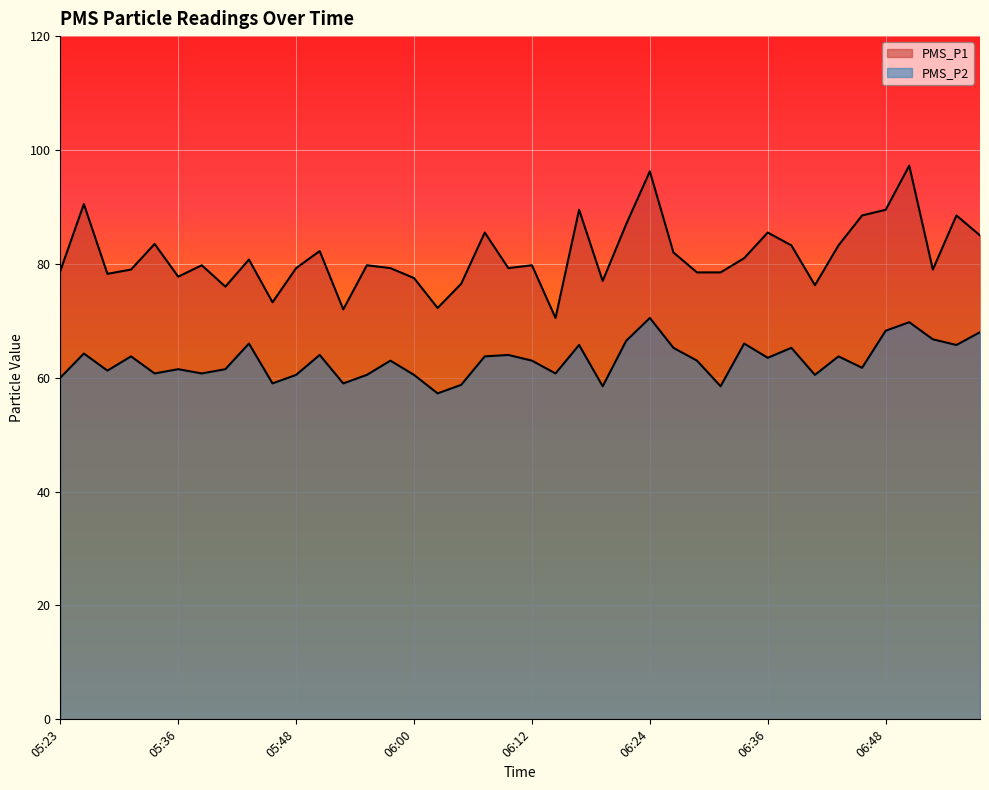

Rank the series at 06:56 from highest to lowest value.

PMS_P1, PMS_P2